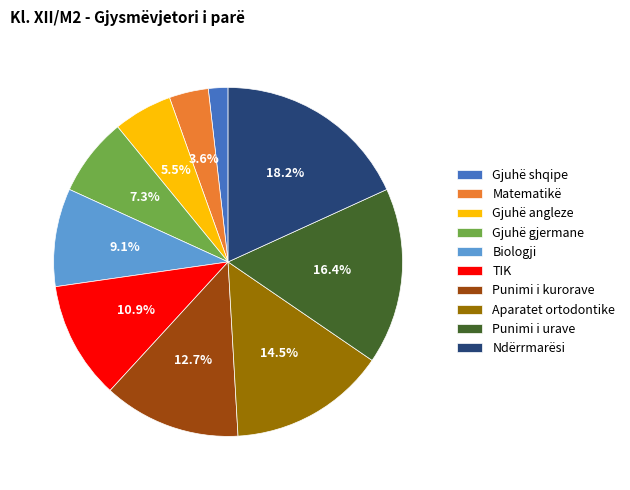

Rank the categories by value from highest to lowest.

Ndërrmarësi, Punimi i urave, Aparatet ortodontike, Punimi i kurorave, TIK, Biologji, Gjuhë gjermane, Gjuhë angleze, Matematikë, Gjuhë shqipe